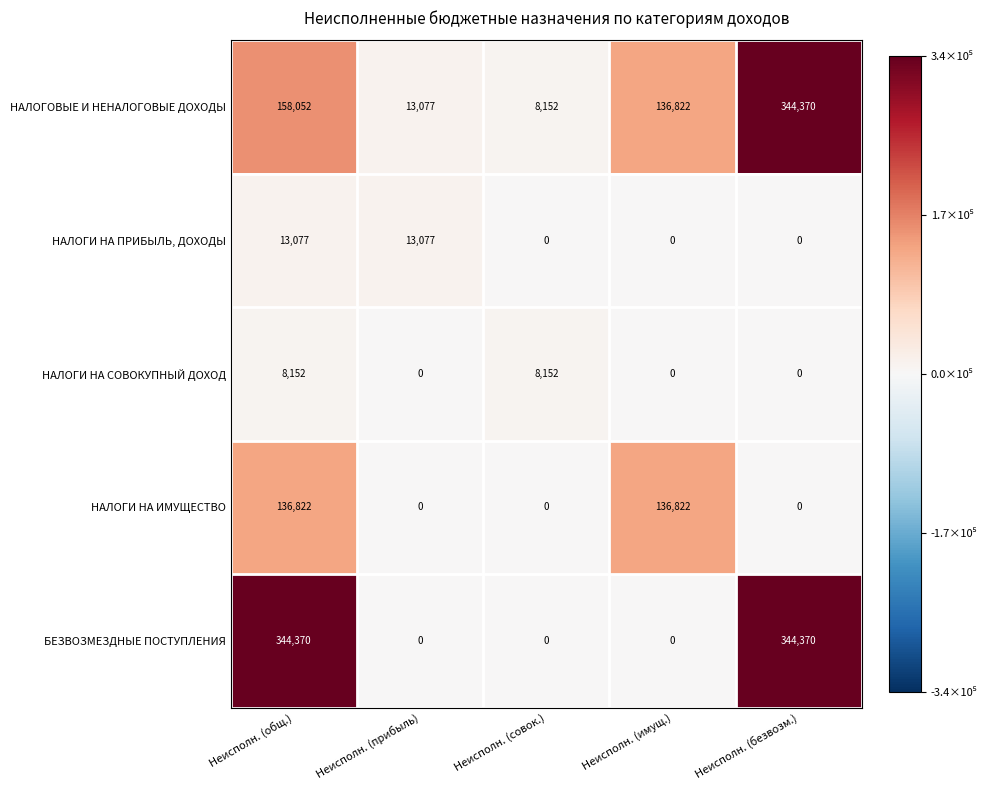

Reading left to right, transcribe all the data shown in this chart.

НАЛОГОВЫЕ И НЕНАЛОГОВЫЕ ДОХОДЫ: Неисполн. (общ.)=158052	Неисполн. (прибыль)=13077	Неисполн. (совок.)=8152	Неисполн. (имущ.)=136822	Неисполн. (безвозм.)=344370
НАЛОГИ НА ПРИБЫЛЬ, ДОХОДЫ: Неисполн. (общ.)=13077	Неисполн. (прибыль)=13077	Неисполн. (совок.)=0	Неисполн. (имущ.)=0	Неисполн. (безвозм.)=0
НАЛОГИ НА СОВОКУПНЫЙ ДОХОД: Неисполн. (общ.)=8152	Неисполн. (прибыль)=0	Неисполн. (совок.)=8152	Неисполн. (имущ.)=0	Неисполн. (безвозм.)=0
НАЛОГИ НА ИМУЩЕСТВО: Неисполн. (общ.)=136822	Неисполн. (прибыль)=0	Неисполн. (совок.)=0	Неисполн. (имущ.)=136822	Неисполн. (безвозм.)=0
БЕЗВОЗМЕЗДНЫЕ ПОСТУПЛЕНИЯ: Неисполн. (общ.)=344370	Неисполн. (прибыль)=0	Неисполн. (совок.)=0	Неисполн. (имущ.)=0	Неисполн. (безвозм.)=344370